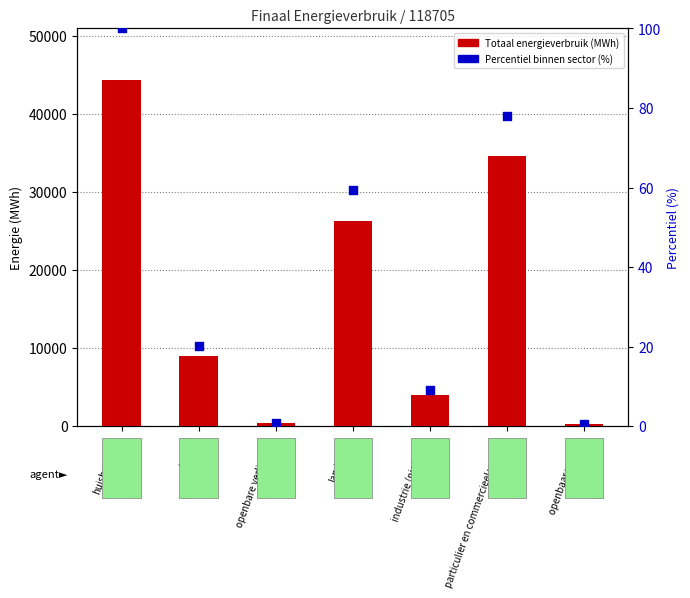

Which series reaches the maximum Y coordinate?

Totaal energieverbruik (MWh)